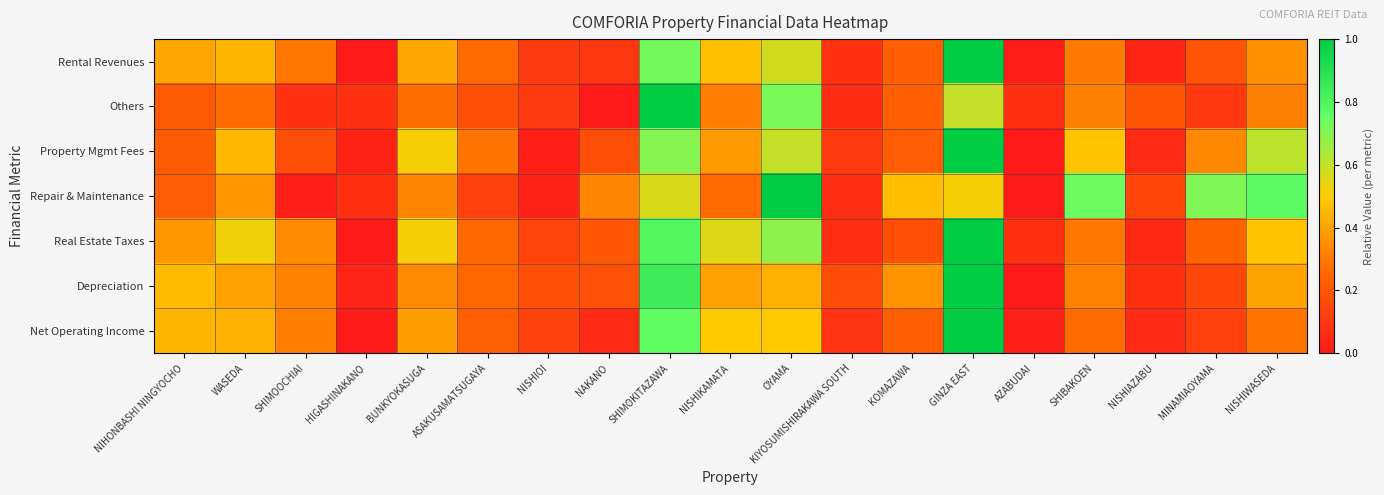

At which category does the chart reach its minimum across all series?

HIGASHINAKANO